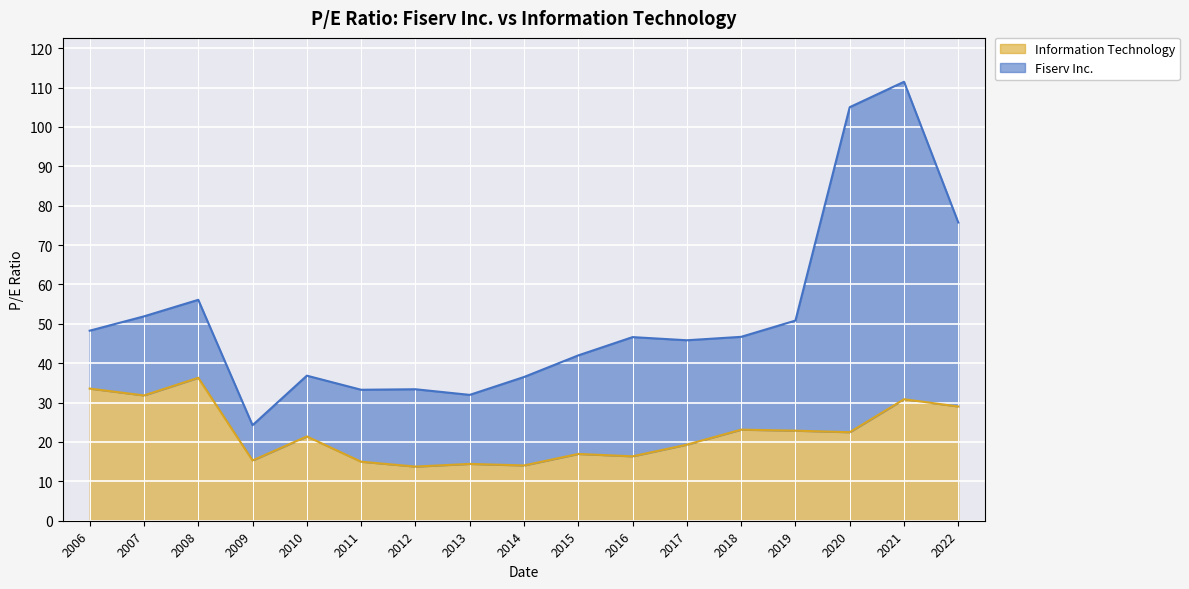

How many lines are shown in the chart?

2